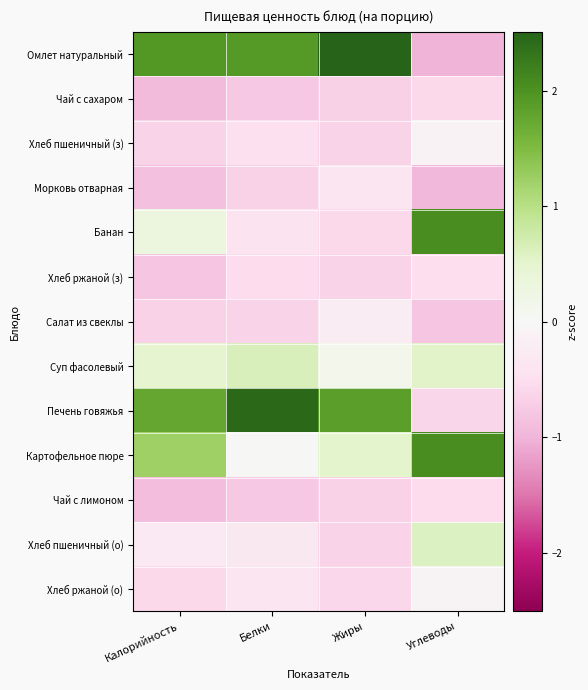

Reading right to left, extract all data points from this chart.

Омлет натуральный: Углеводы=-1.0	Жиры=2.5	Белки=1.9	Калорийность=1.9
Чай с сахаром: Углеводы=-0.6	Жиры=-0.7	Белки=-0.8	Калорийность=-0.9
Хлеб пшеничный (з): Углеводы=-0.1	Жиры=-0.6	Белки=-0.5	Калорийность=-0.6
Морковь отварная: Углеводы=-1.0	Жиры=-0.4	Белки=-0.7	Калорийность=-0.9
Банан: Углеводы=2.1	Жиры=-0.6	Белки=-0.4	Калорийность=0.3
Хлеб ржаной (з): Углеводы=-0.5	Жиры=-0.6	Белки=-0.5	Калорийность=-0.8
Салат из свеклы: Углеводы=-0.8	Жиры=-0.2	Белки=-0.6	Калорийность=-0.7
Суп фасолевый: Углеводы=0.5	Жиры=0.1	Белки=0.6	Калорийность=0.5
Печень говяжья: Углеводы=-0.6	Жиры=1.9	Белки=2.4	Калорийность=1.7
Картофельное пюре: Углеводы=2.0	Жиры=0.5	Белки=0.0	Калорийность=1.2
Чай с лимоном: Углеводы=-0.5	Жиры=-0.7	Белки=-0.8	Калорийность=-0.9
Хлеб пшеничный (о): Углеводы=0.6	Жиры=-0.6	Белки=-0.3	Калорийность=-0.3
Хлеб ржаной (о): Углеводы=-0.1	Жиры=-0.6	Белки=-0.4	Калорийность=-0.6